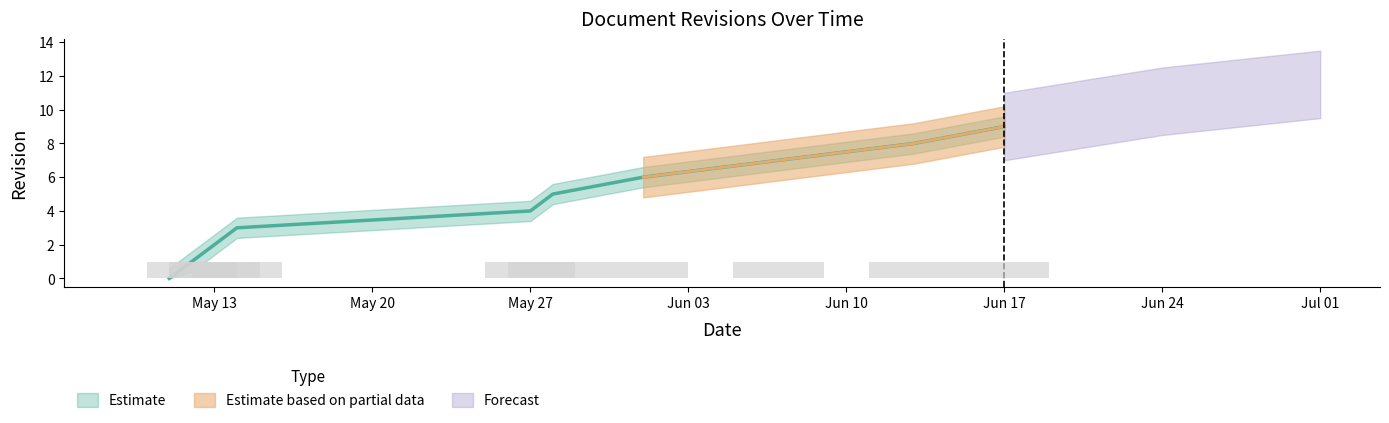

List the labels in order of value, smallest first.

2024-05-11, 2024-05-12, 2024-05-13, 2024-05-14, 2024-05-27, 2024-05-28, 2024-06-01, 2024-06-07, 2024-06-13, 2024-06-17